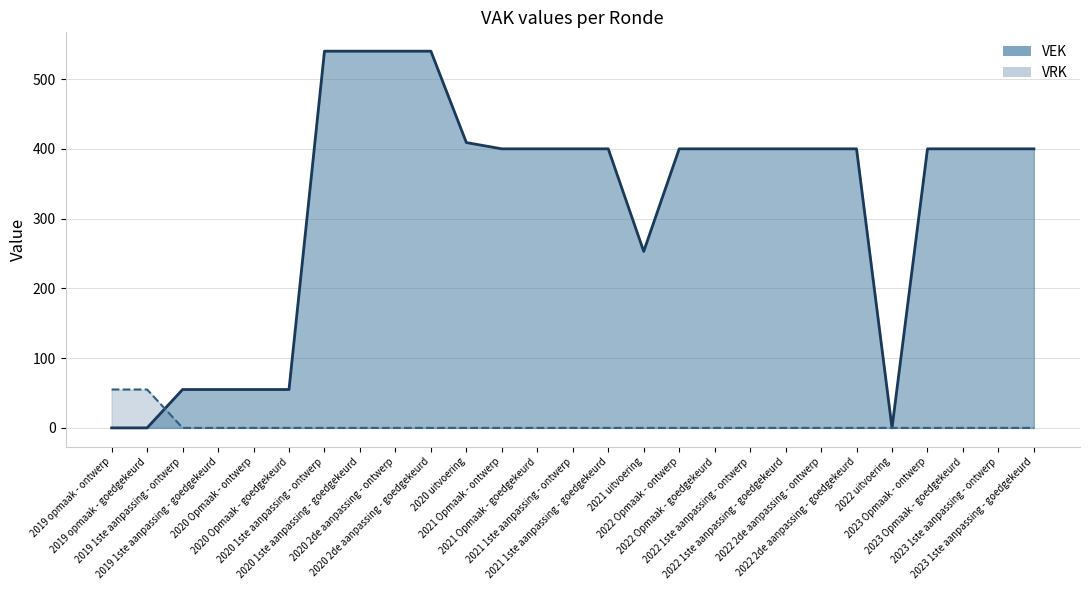

At which label is VEK closest to 270?

2021 uitvoering